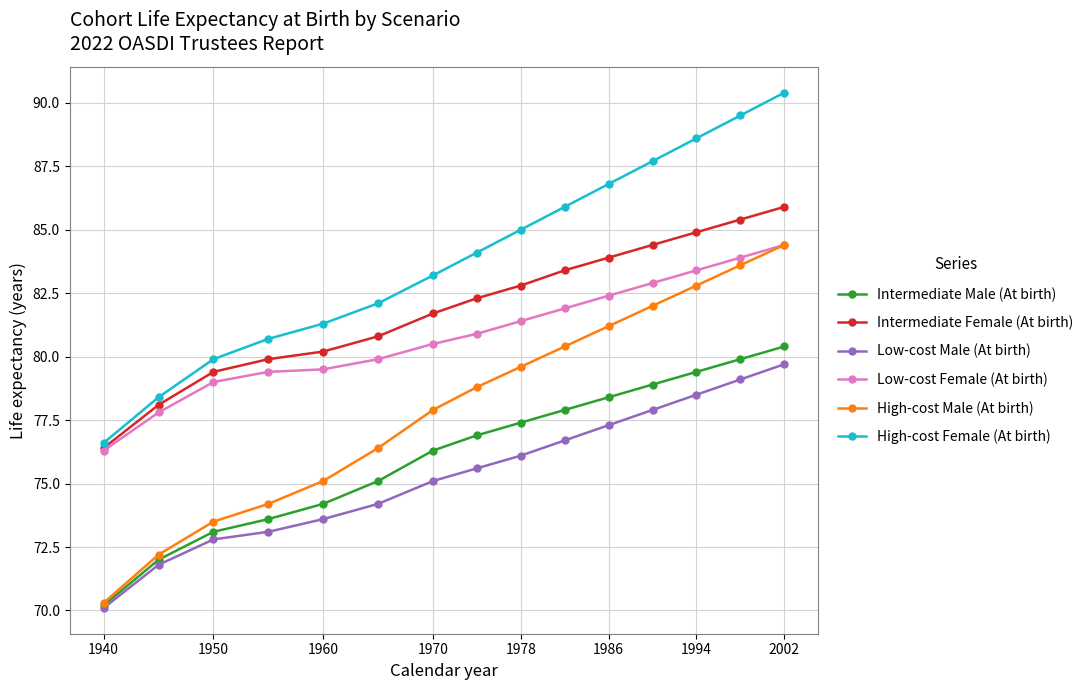

What are all the series names shown in the legend?

Intermediate Male (At birth), Intermediate Female (At birth), Low-cost Male (At birth), Low-cost Female (At birth), High-cost Male (At birth), High-cost Female (At birth)